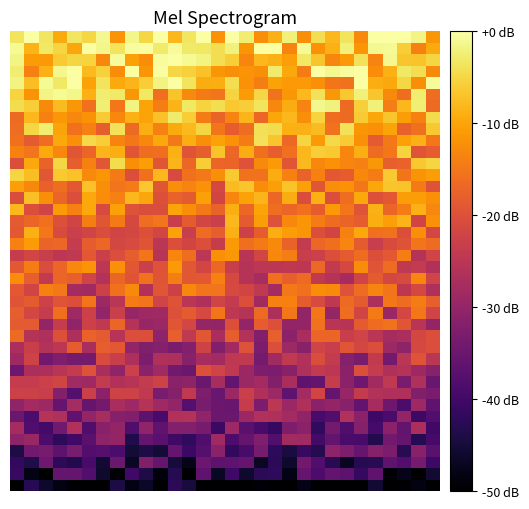

At which category is the sum across all series the highest?

7